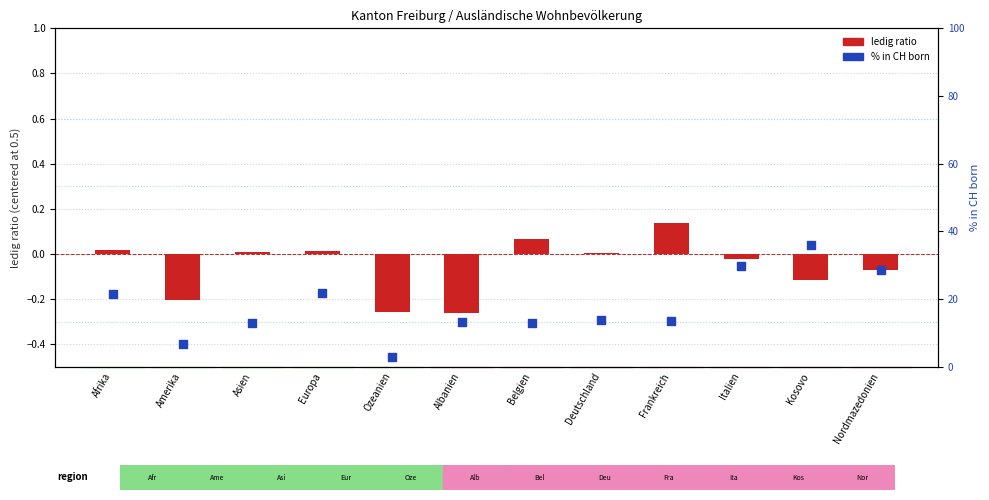

At how many categories does at least one series exceed 27?

3